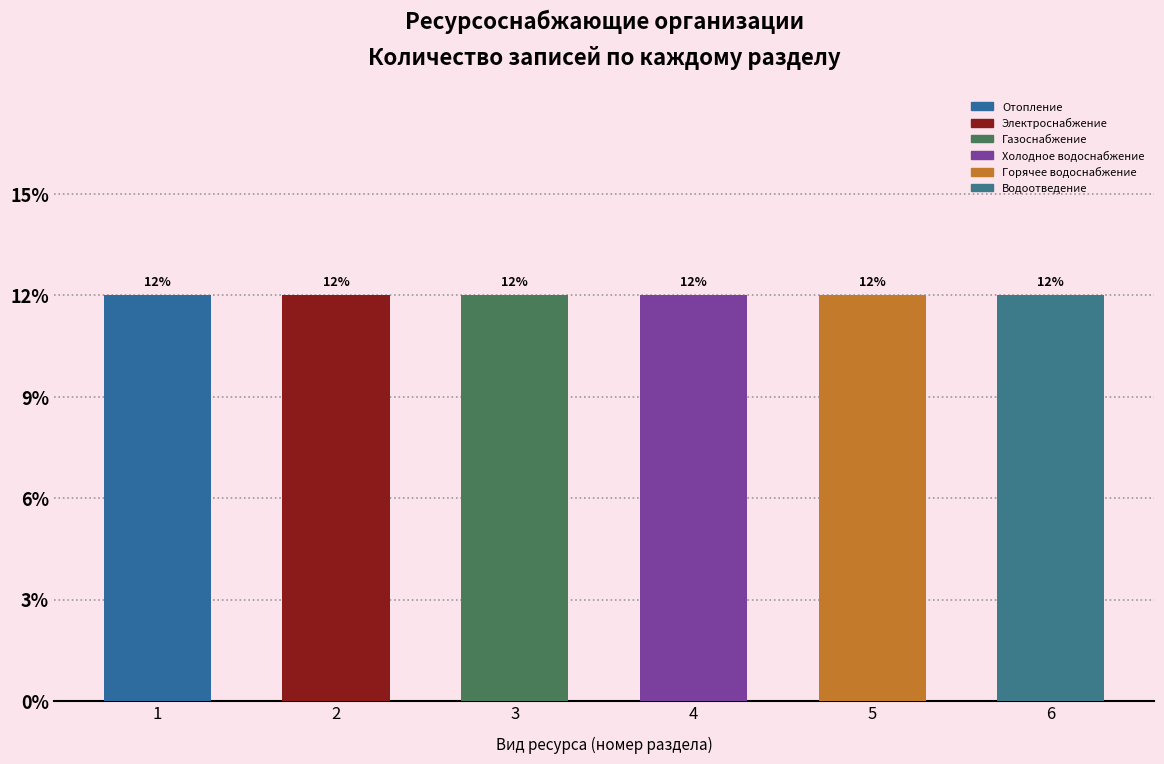

What is the label of the 2nd bar from the right?

Горячее водоснабжение